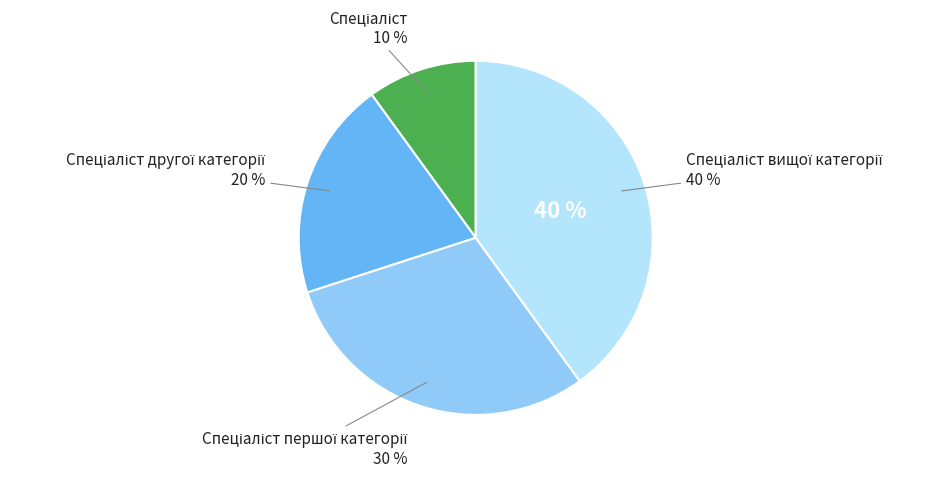

Is there a majority slice in this chart?

No